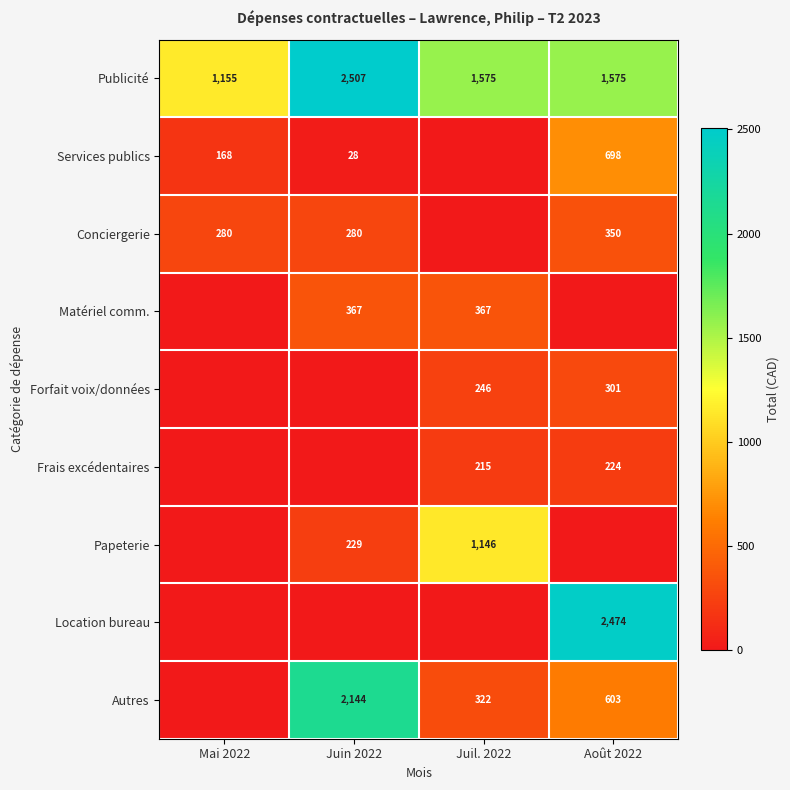

At which category does the chart reach its minimum across all series?

Juil. 2022